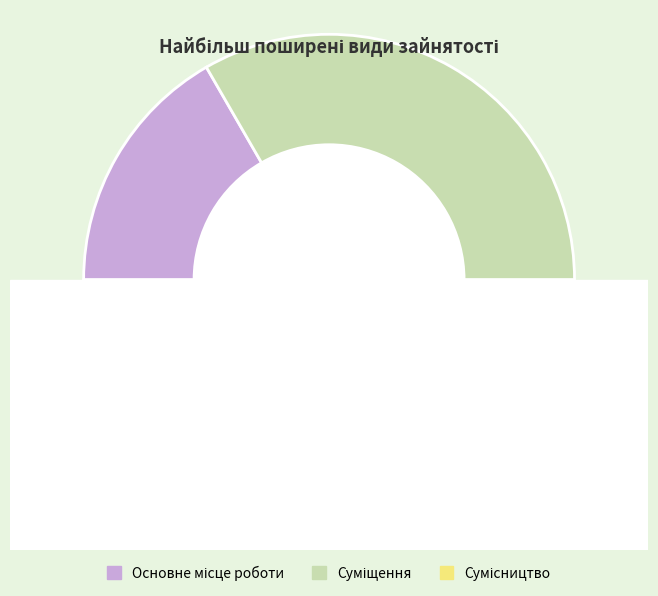

What percentage is the Сумісництво slice, to the nearest percent?

50%